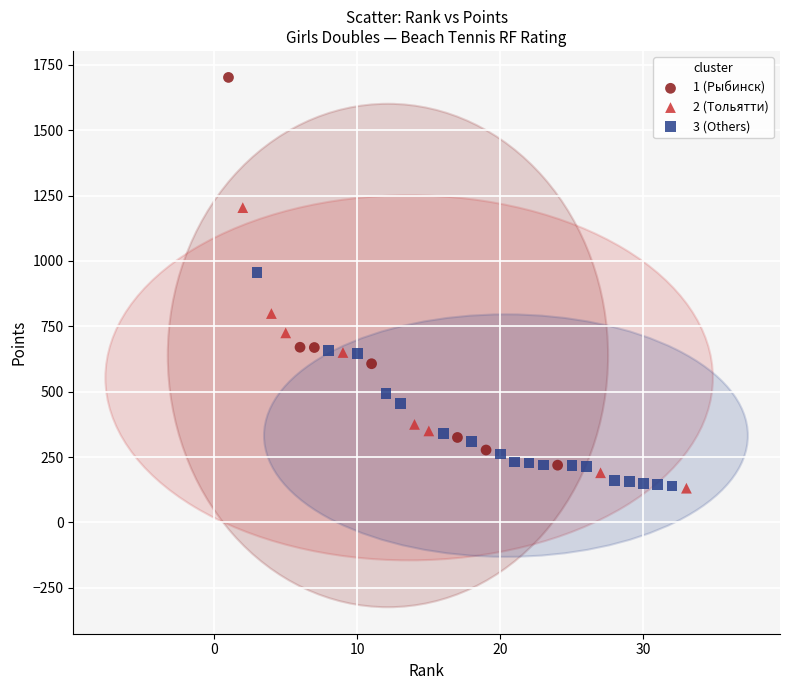

Which series reaches the maximum Y coordinate?

1 (Рыбинск)